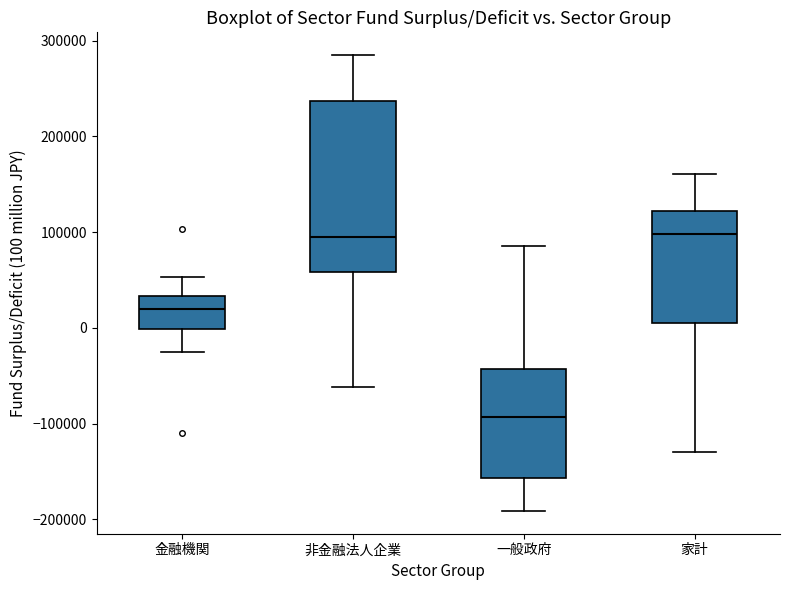

Where is the lower edge of the box for 一般政府 on the y-axis? The values are not printed on the chart, so give them approximately, as read against the axis.

-160000